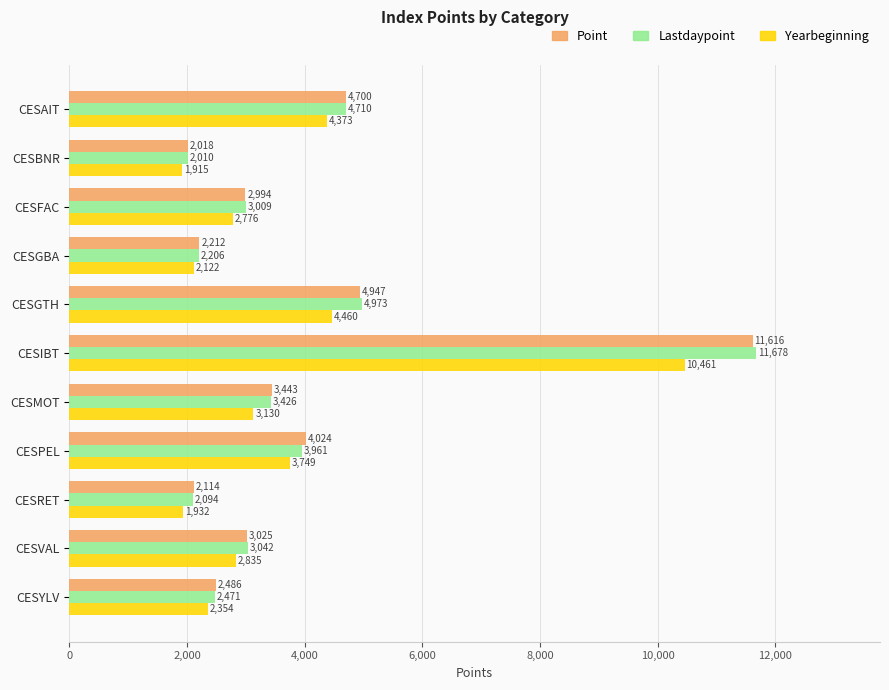

What is the greatest value displayed?

11678.0